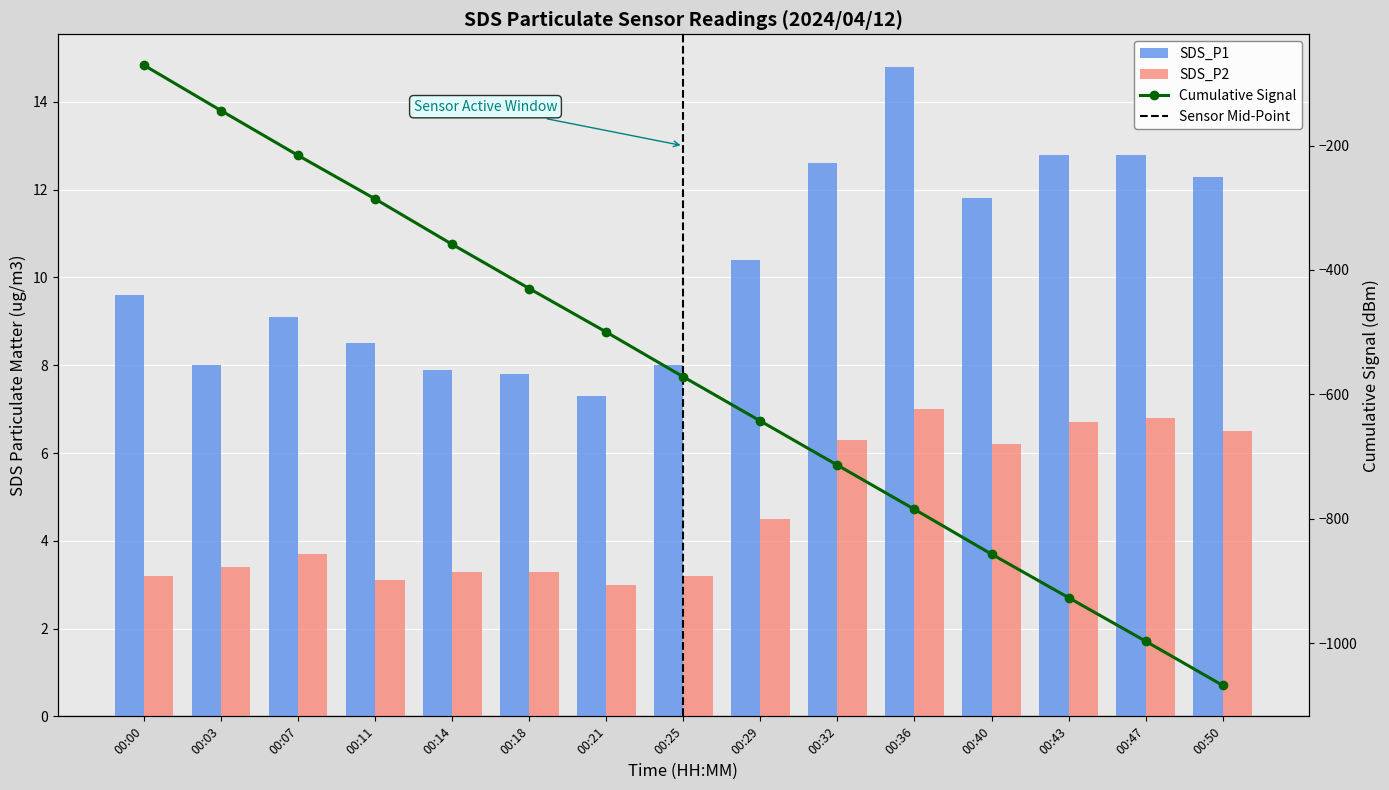

Reading right to left, transcribe all the data shown in this chart.

SDS_P1: 12.3	12.8	12.8	11.8	14.8	12.6	10.4	8.0	7.3	7.8	7.9	8.5	9.1	8.0	9.6
SDS_P2: 6.5	6.8	6.7	6.2	7.0	6.3	4.5	3.2	3.0	3.3	3.3	3.1	3.7	3.4	3.2
Cumulative Signal: -1068.0	-997.0	-927.0	-857.0	-785.0	-714.0	-643.0	-572.0	-500.0	-430.0	-359.0	-286.0	-216.0	-144.0	-71.0